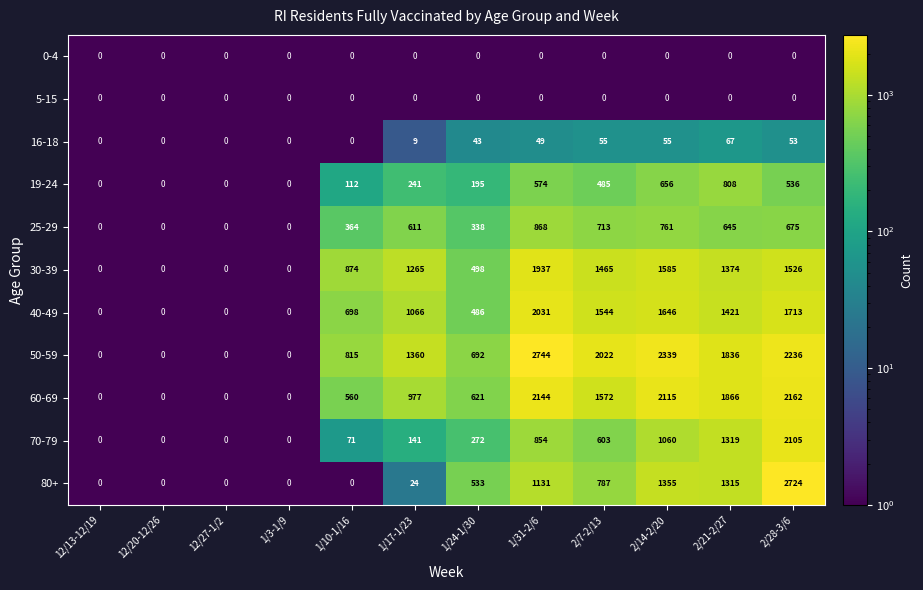

The value of 30-39 at 1/24-1/30 is 498. True or false?

True